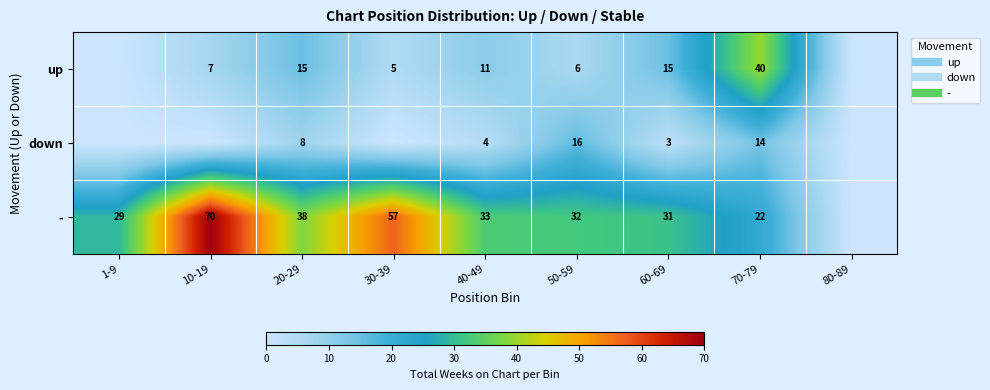

What is the greatest value displayed?

70